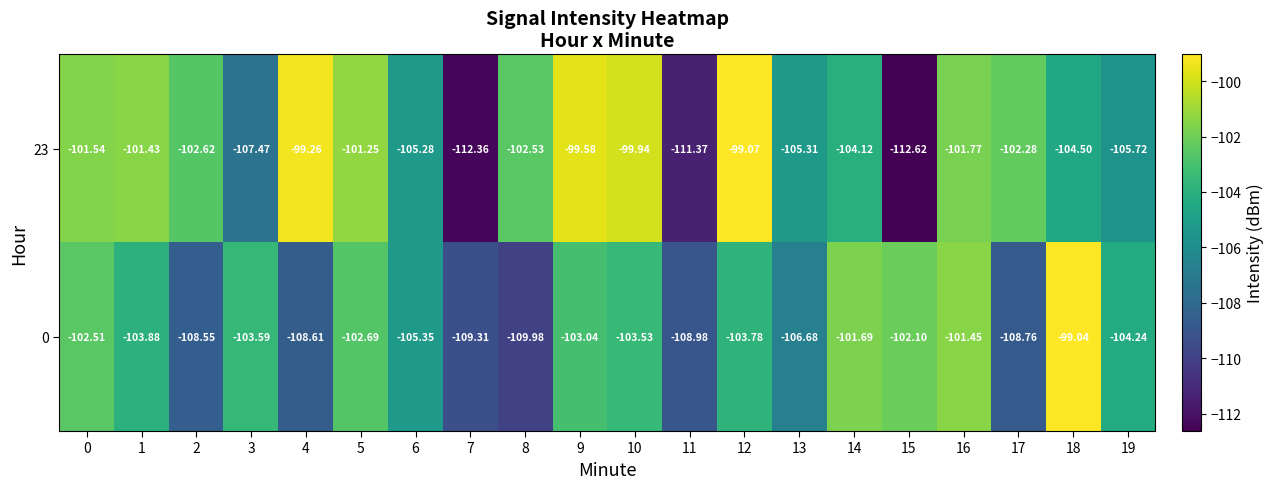

Between 17 and 19, which series saw the biggest shift?

0